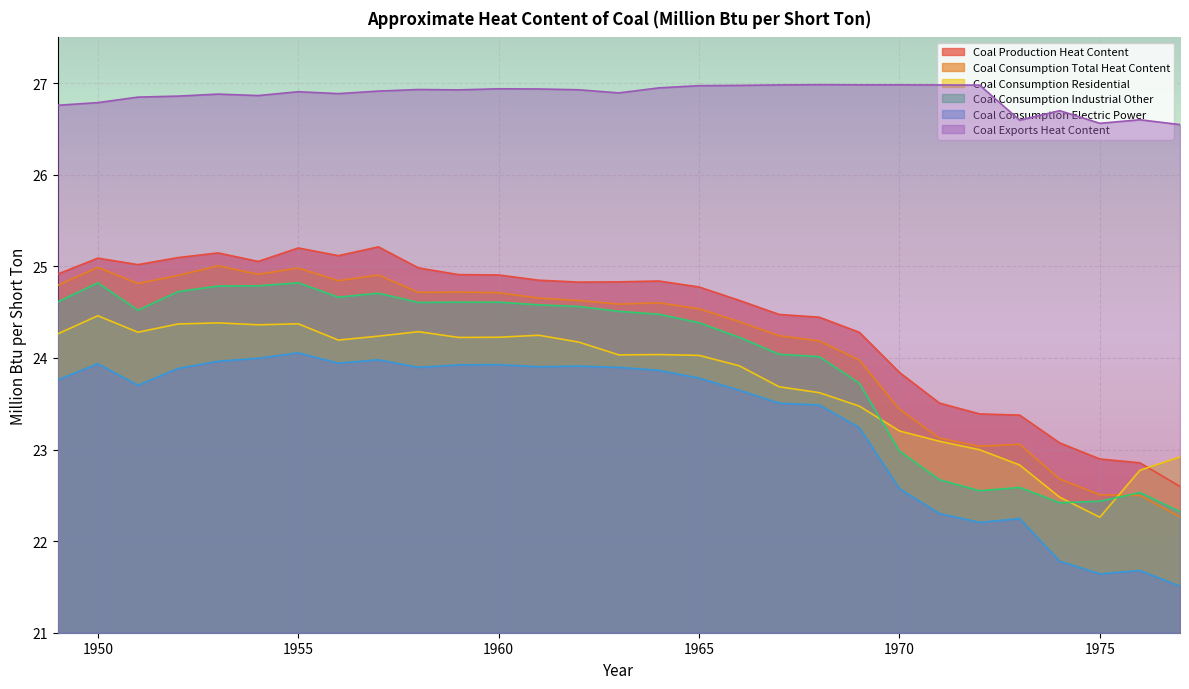

The value of Coal Production Heat Content at 1958 is 33.1. True or false?

False